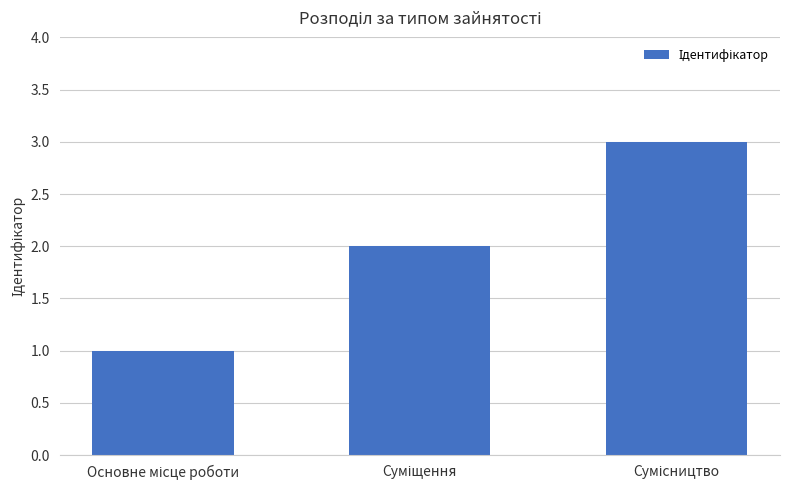

What is the sum of all values?

6